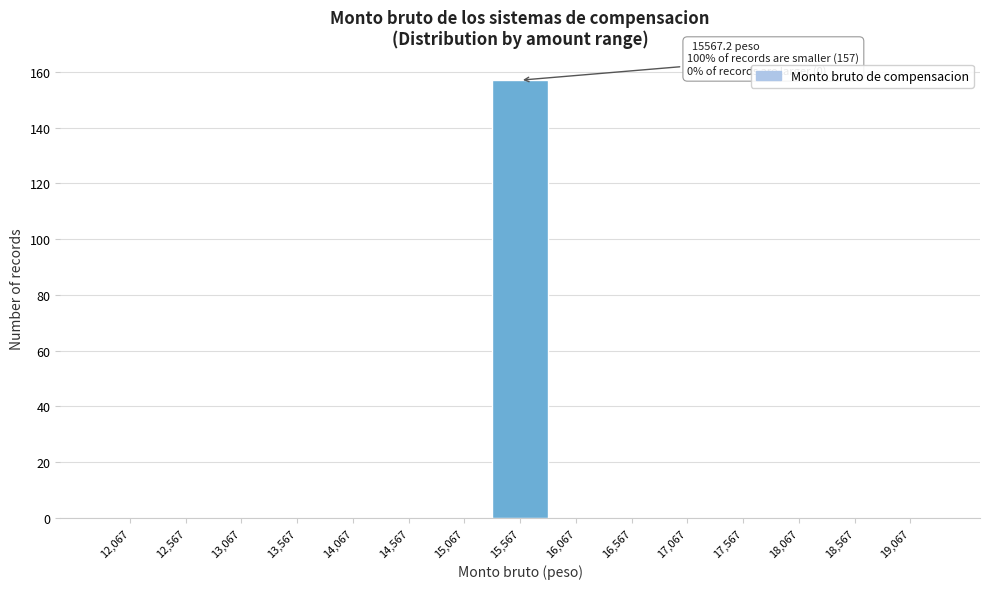

Reading right to left, list all the values displayed in this chart.

19,067=0	18,567=0	18,067=0	17,567=0	17,067=0	16,567=0	16,067=0	15,567=157	15,067=0	14,567=0	14,067=0	13,567=0	13,067=0	12,567=0	12,067=0